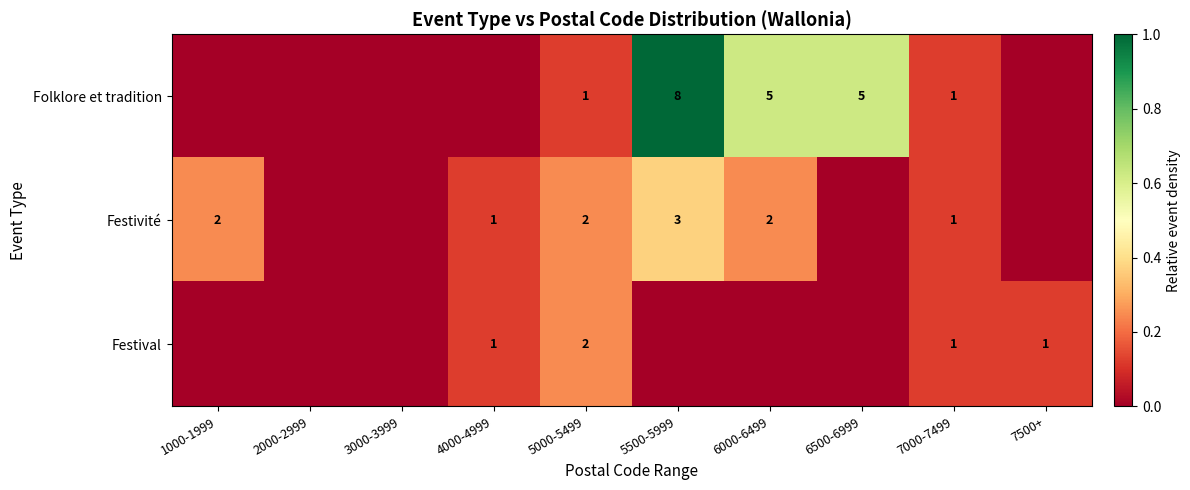

The value of Festivité at 1000-1999 is 2. True or false?

True